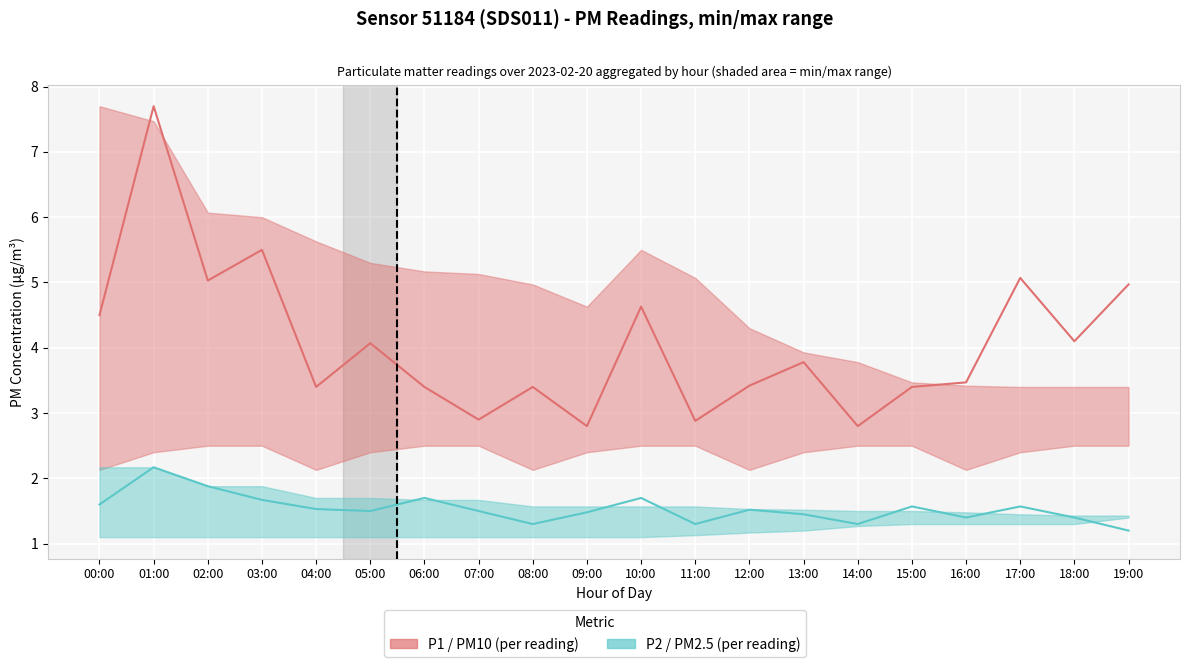

How many interior local valleys does the P2 (PM2.5) series have?

5